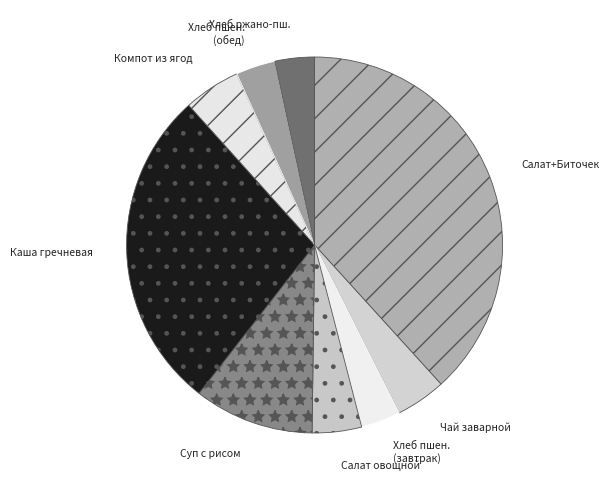

Which has a higher value, Чай заварной or Компот из ягод?

Компот из ягод